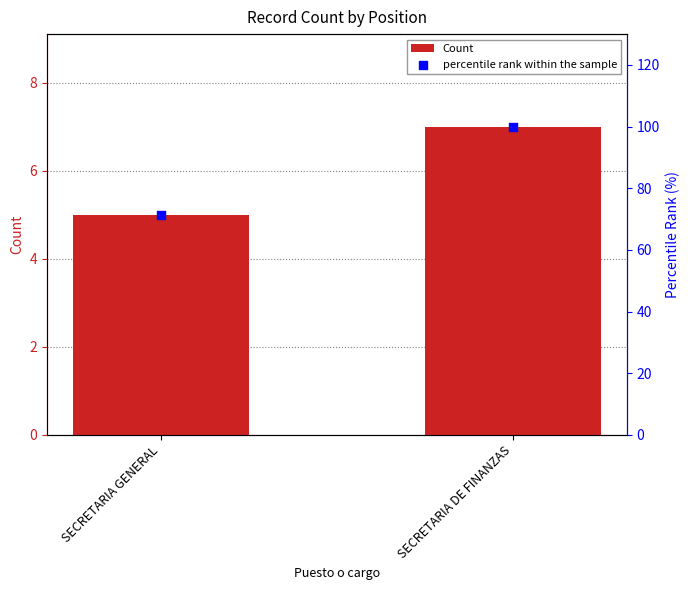

What is the total value across all series at SECRETARIA GENERAL?

76.4